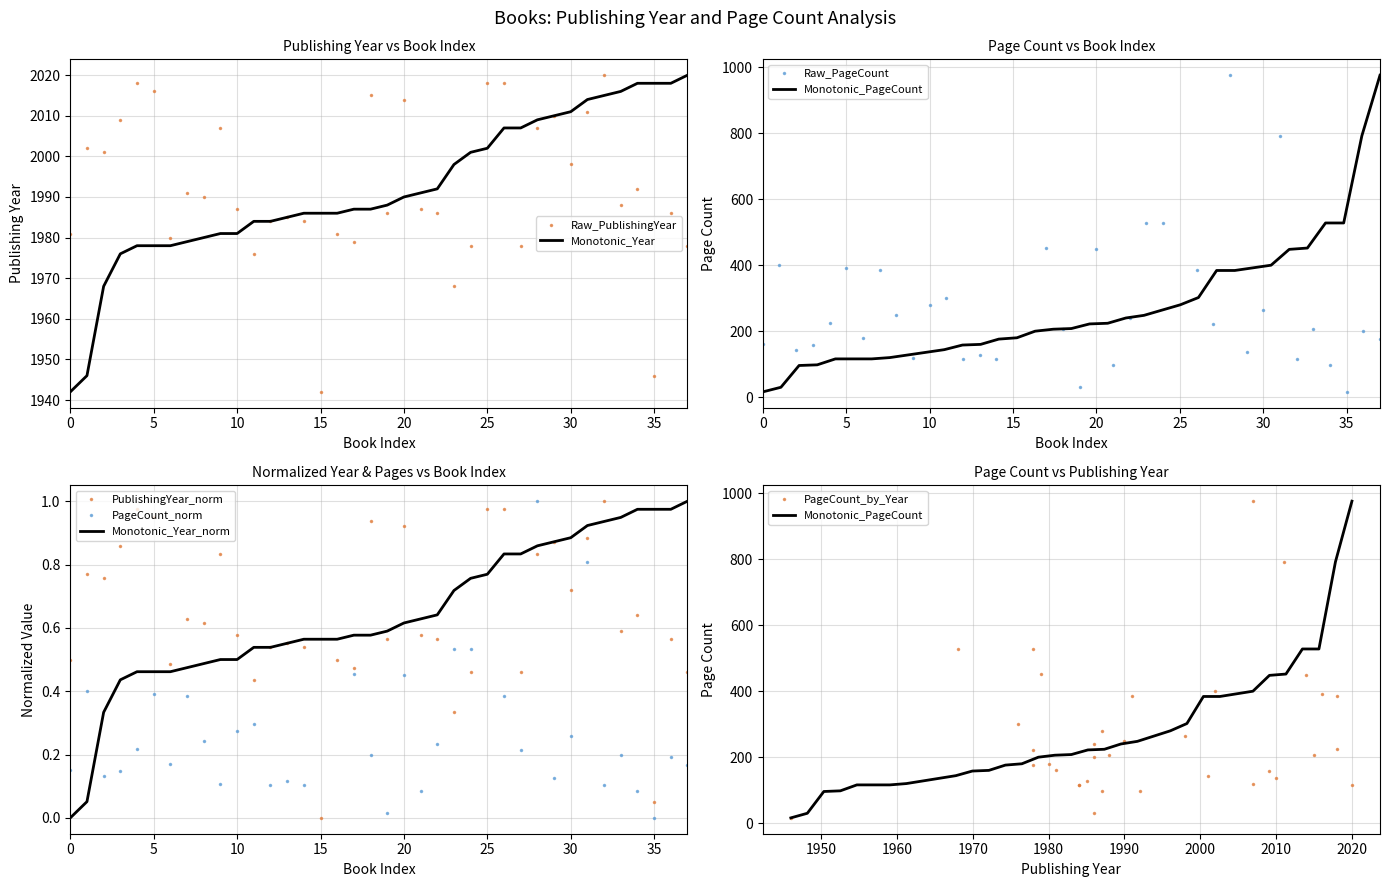

What is the difference between the maximum and second lowest values?

74